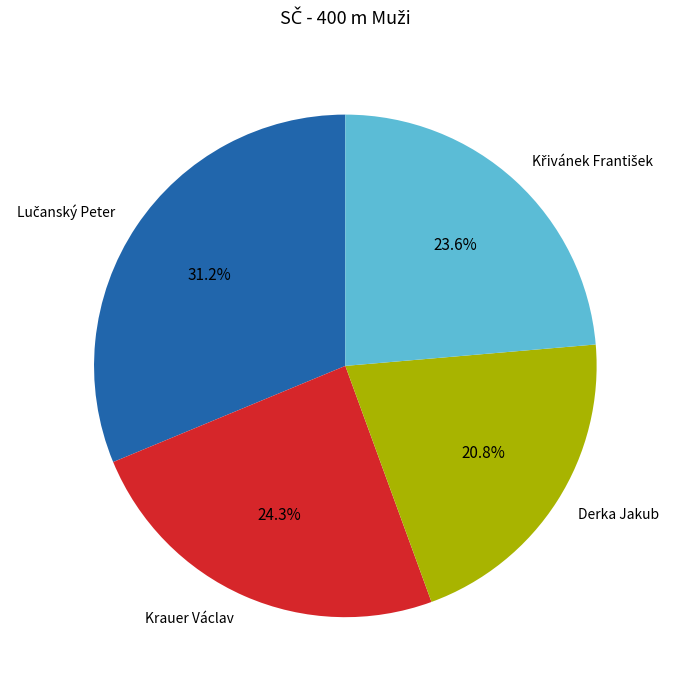

To the nearest percent, what is the average slice percentage?

25%